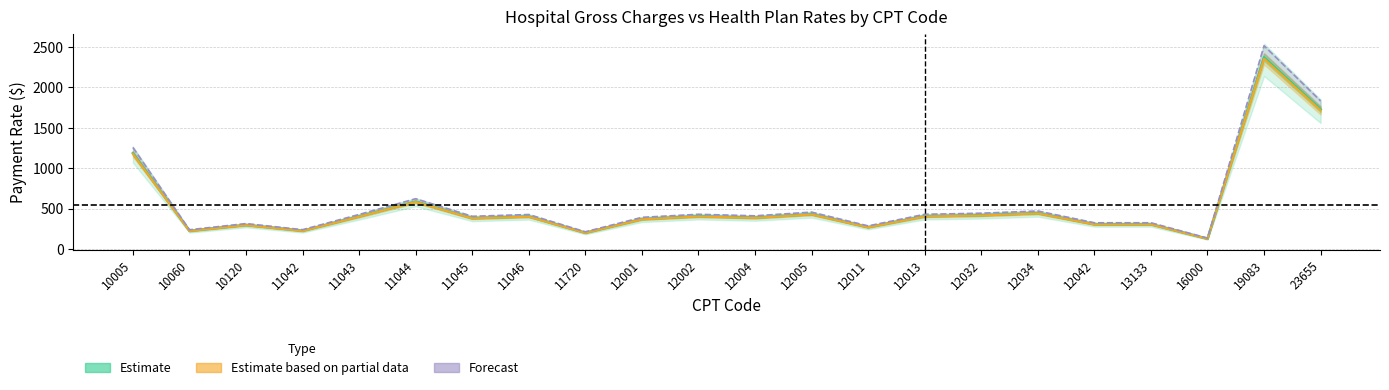

Reading right to left, transcribe all the data shown in this chart.

Aetna: 23655=1831.1	19083=2513.3	16000=136.3	13133=325.7	12042=325.7	12034=470.9	12032=443.7	12013=430.3	12011=286.9	12005=457.1	12004=411.5	12002=430.3	12001=392.7	11720=214.3	11046=427.7	11045=405.4	11044=622.8	11043=428.2	11042=240.2	10120=315.6	10060=239.2	10005=1256.8
Humana_Medicare: 23655=1727.2	19083=2370.7	16000=128.6	13133=307.2	12042=307.2	12034=444.2	12032=418.5	12013=405.9	12011=270.7	12005=431.1	12004=388.1	12002=405.9	12001=370.4	11720=202.2	11046=403.4	11045=382.4	11044=587.4	11043=403.9	11042=226.5	10120=297.7	10060=225.7	10005=1185.5
Humana_Plans: 23655=1714.2	19083=2352.9	16000=127.6	13133=304.9	12042=304.9	12034=440.9	12032=415.4	12013=402.8	12011=268.6	12005=427.9	12004=385.2	12002=402.8	12001=367.6	11720=200.6	11046=400.4	11045=379.5	11044=583.0	11043=400.8	11042=224.8	10120=295.5	10060=224.0	10005=1176.6